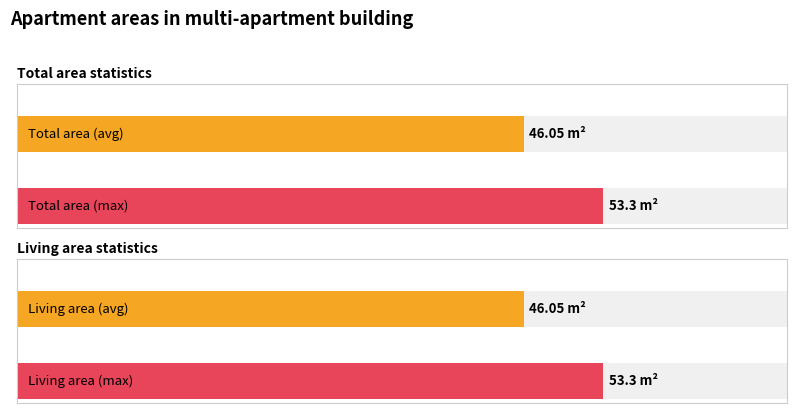

Are the bars horizontal?

Yes